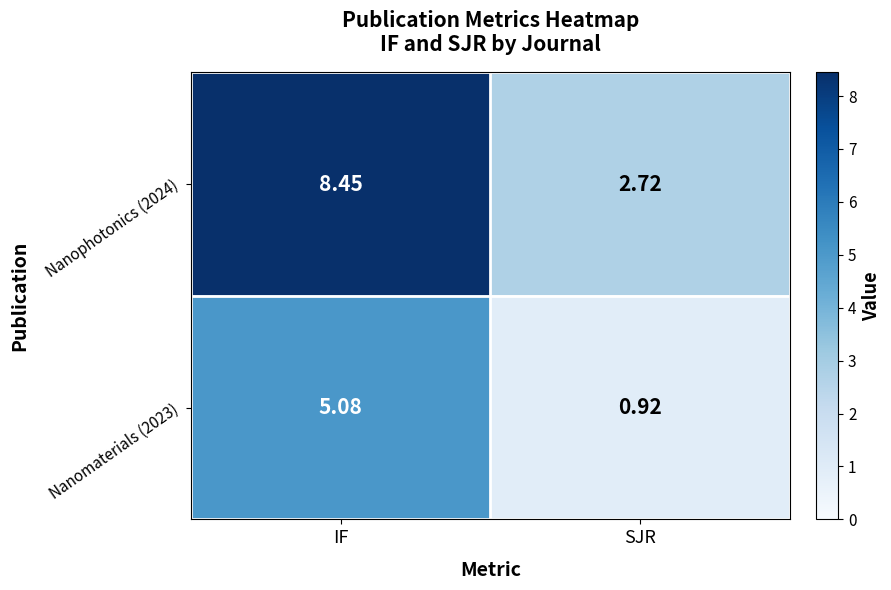

At which label is Nanophotonics (2024) closest to 5?

SJR